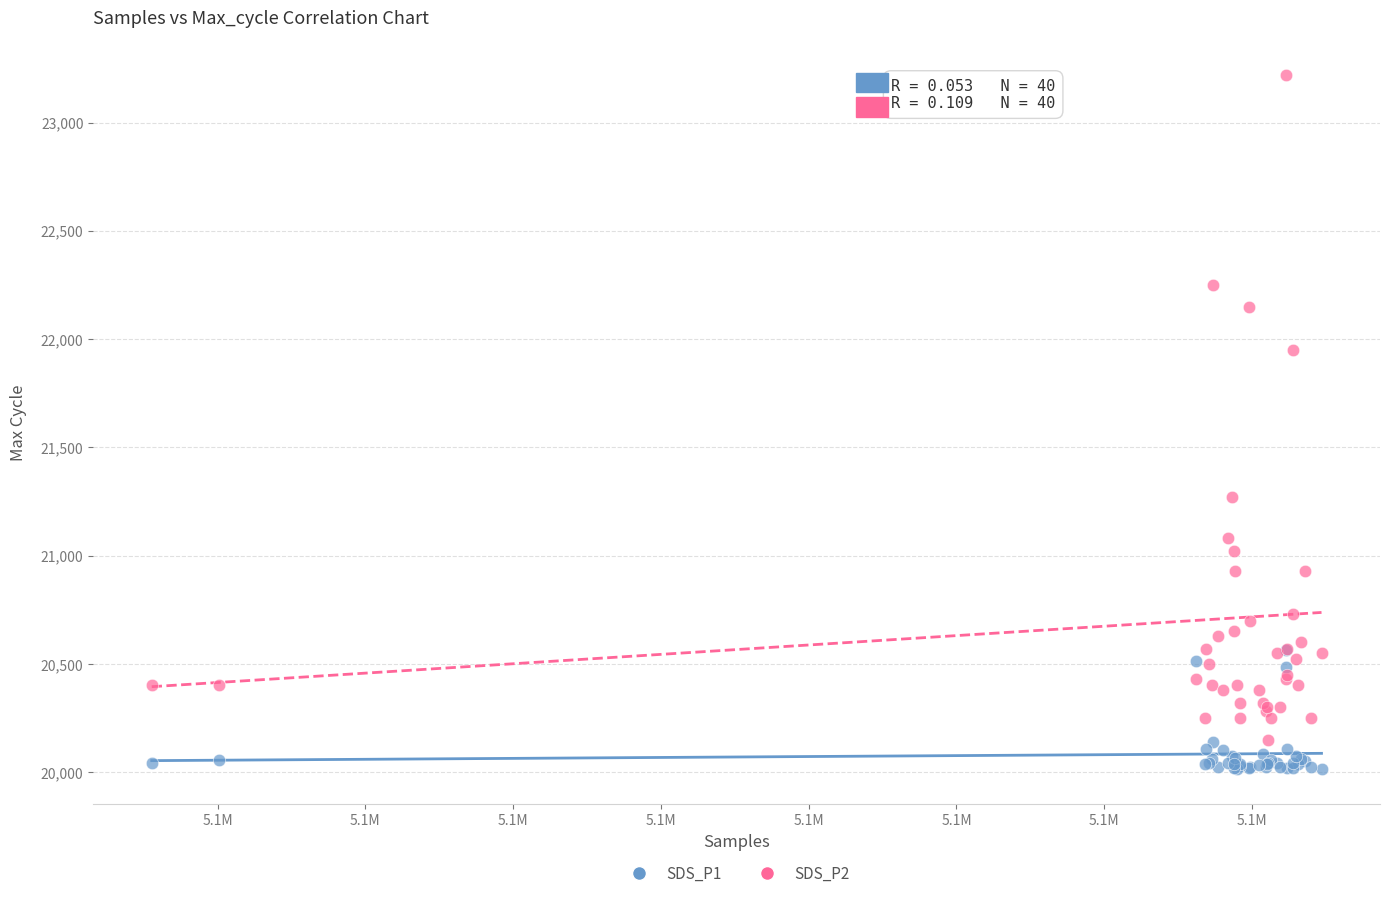

What are all the series names shown in the legend?

SDS_P1, SDS_P2